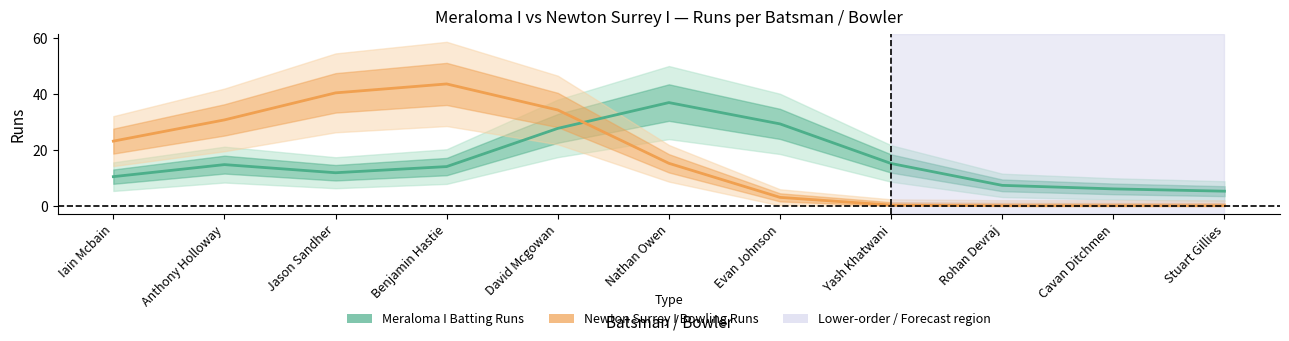

How many values in the Newton Surrey I Bowling Runs series are below 15?

5